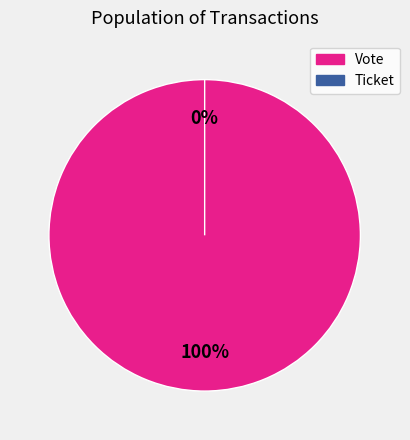

True or false: Vote accounts for 99% of the total.

False